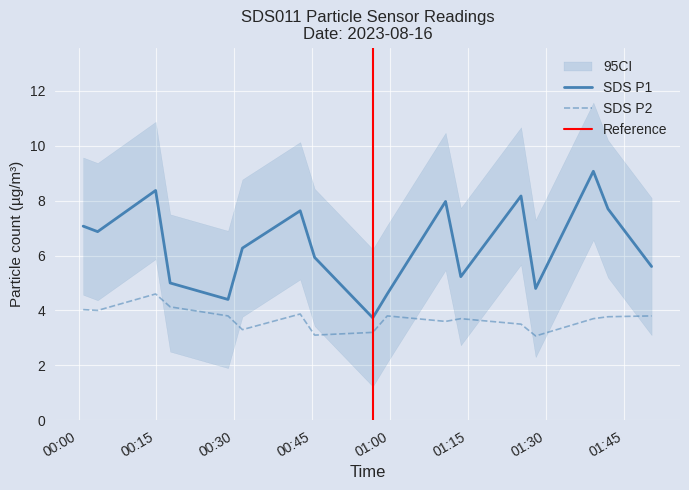

The value of SDS_P2 at 8 is 3.8. True or false?

True